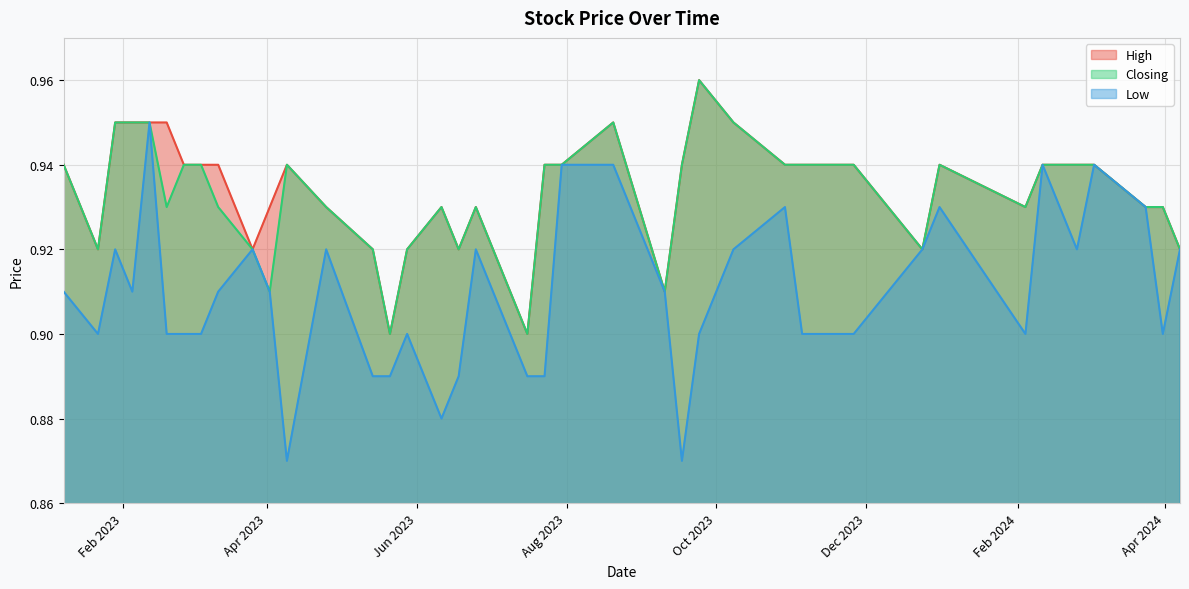

True or false: Low and Closing intersect in this chart.

False